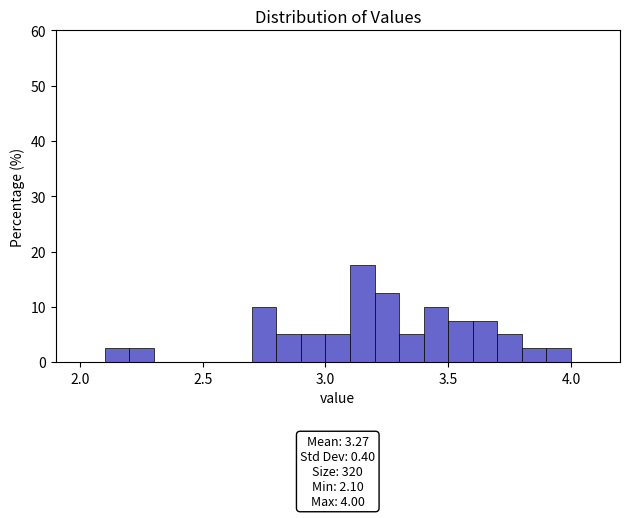

Around what value on the x-axis is the tallest bar? Give the approximate position of its centre, as read against the axis.

3.15